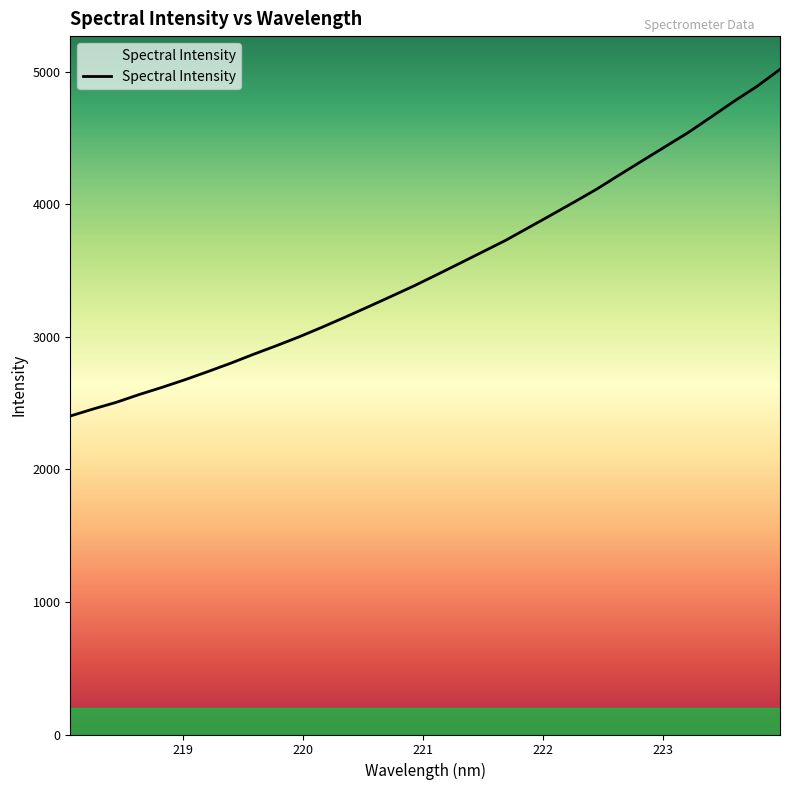

What is the difference between the maximum and minimum values?

2614.7